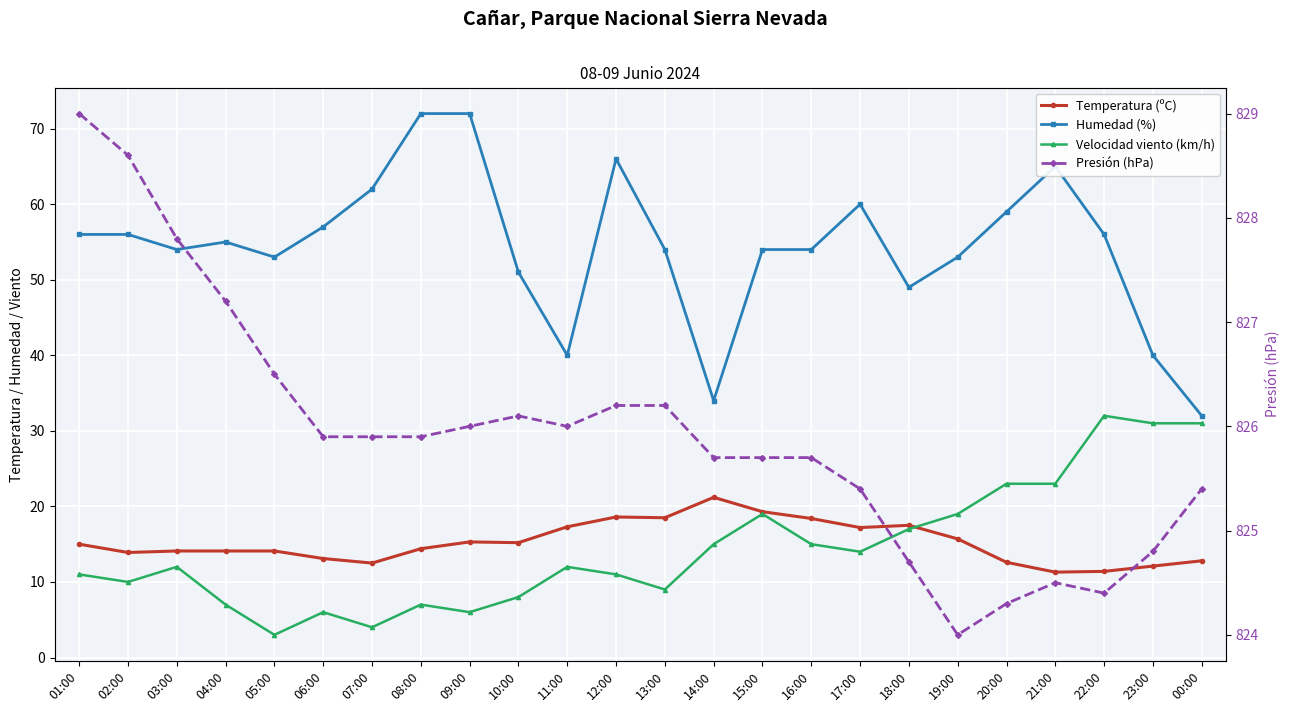

Which series has the largest total across all categories?

Presión (hPa)